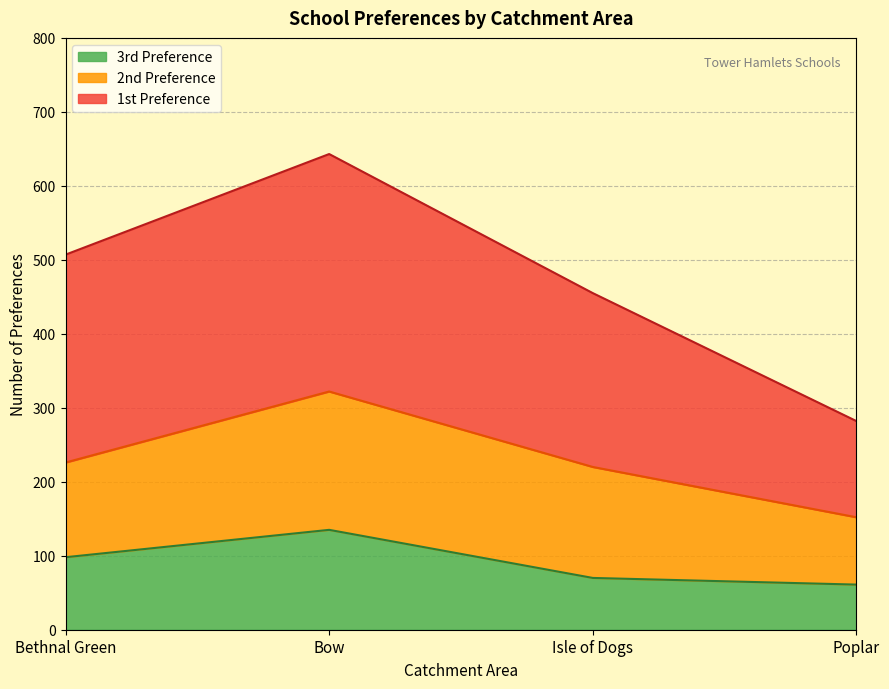

What is the minimum value shown in the chart?

61